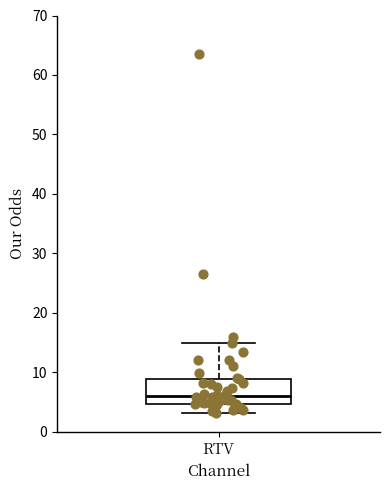

Read this box plot against the y-axis: the position of the median line, the range covered by the box, and the ends of both whiskers. The values are not printed on the chart, so give them approximately, as read against the axis.

median 6, box 5 to 9, whiskers 3 to 15